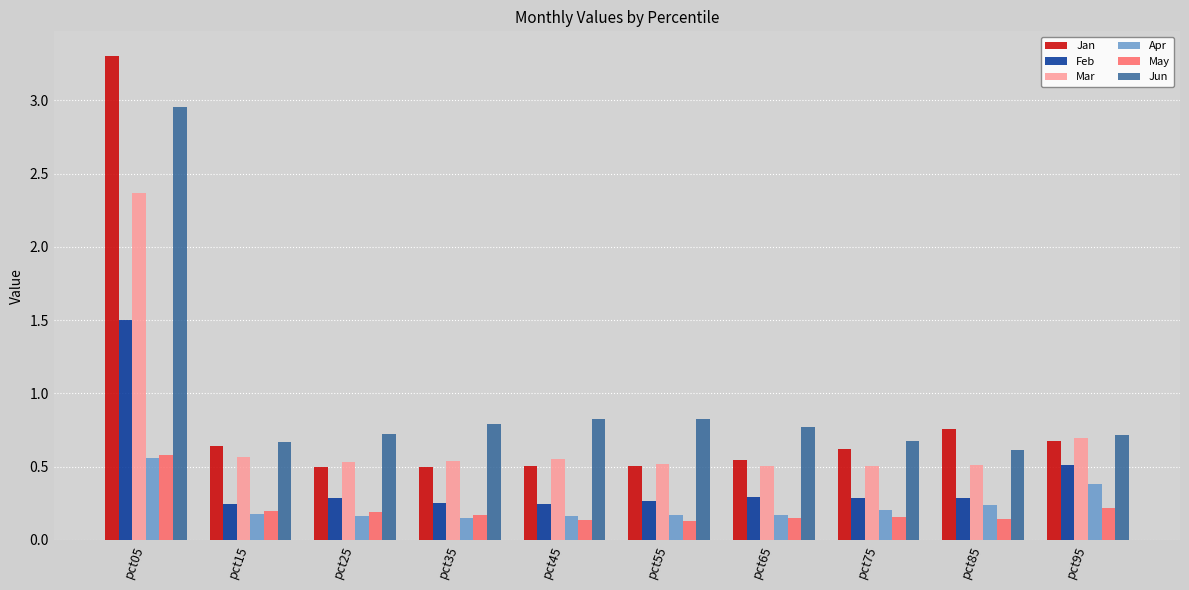

How many series are shown in this chart?

6